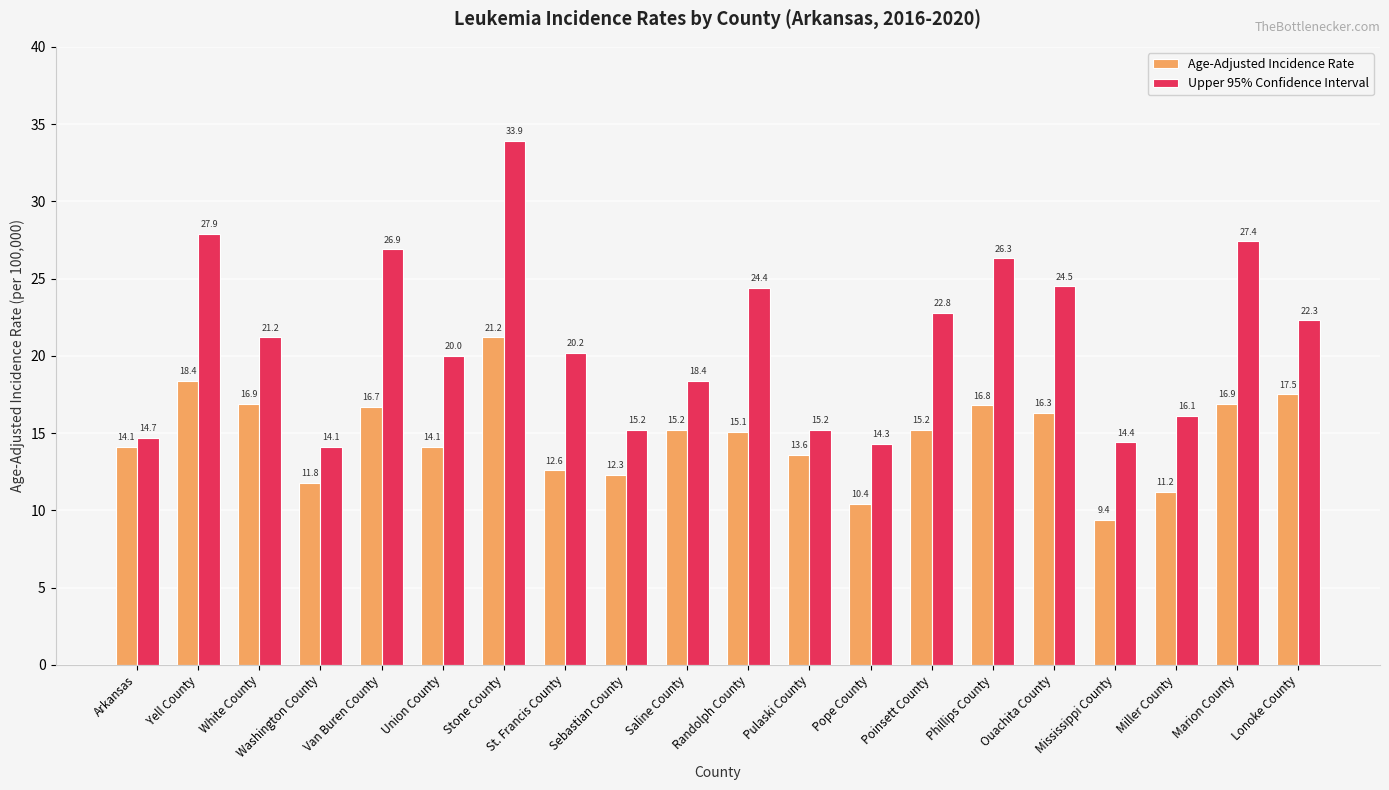

List the series in order of their peak value, lowest first.

Age-Adjusted Incidence Rate, Upper 95% Confidence Interval